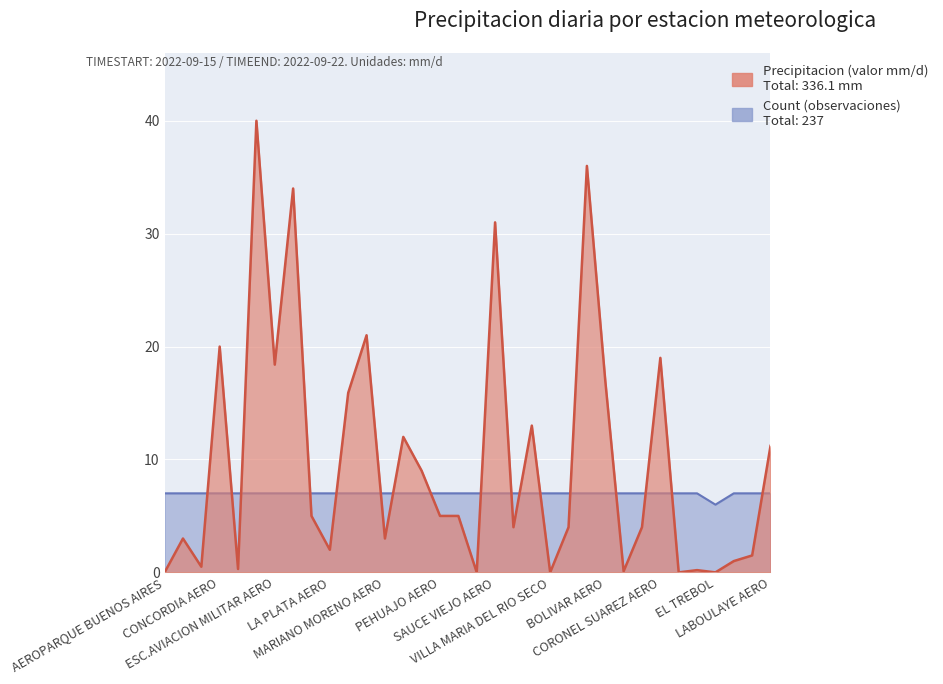

What is the total value across all series at EL TREBOL?

6.0